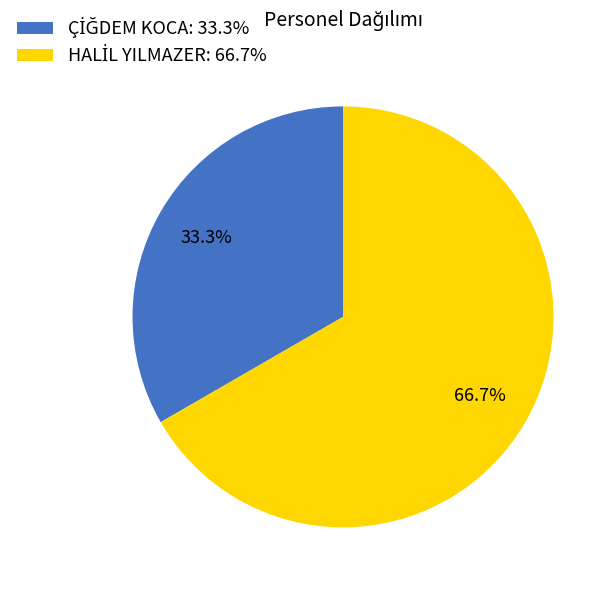

Combined, do HALİL YILMAZER and ÇİĞDEM KOCA account for over 50%?

Yes